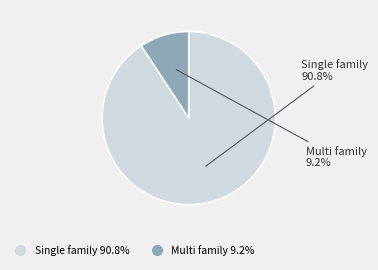

Between Multi family and Single family, which is larger?

Single family